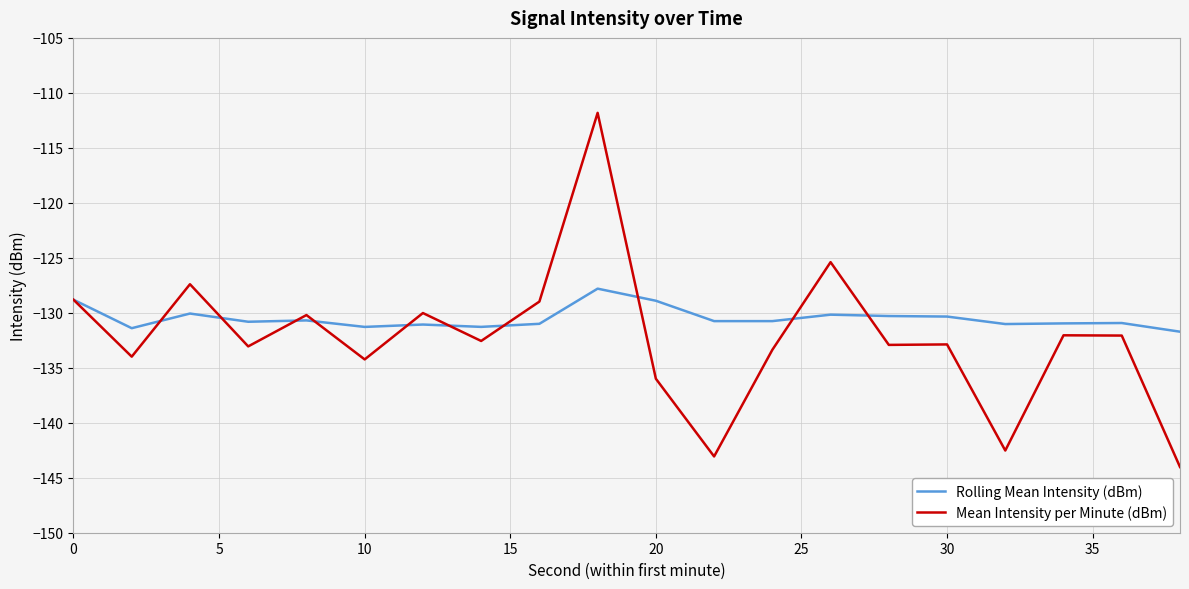

Which series has the largest range (max minus min)?

Mean Intensity per Minute (dBm)